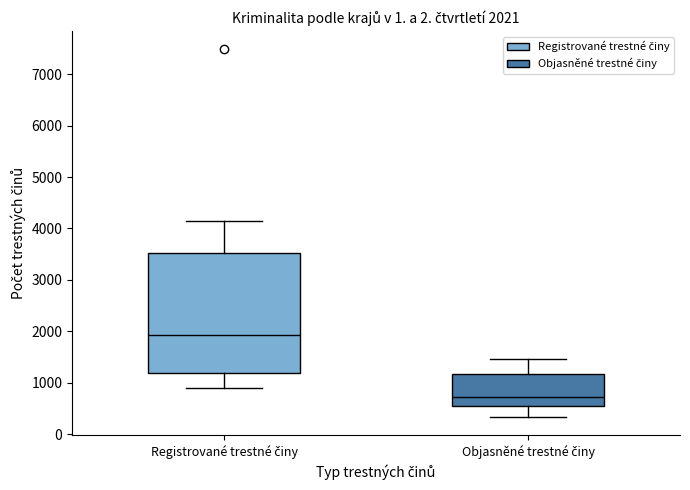

Comparing the boxes themselves (not the whiskers), which one is the tallest?

Registrované trestné činy